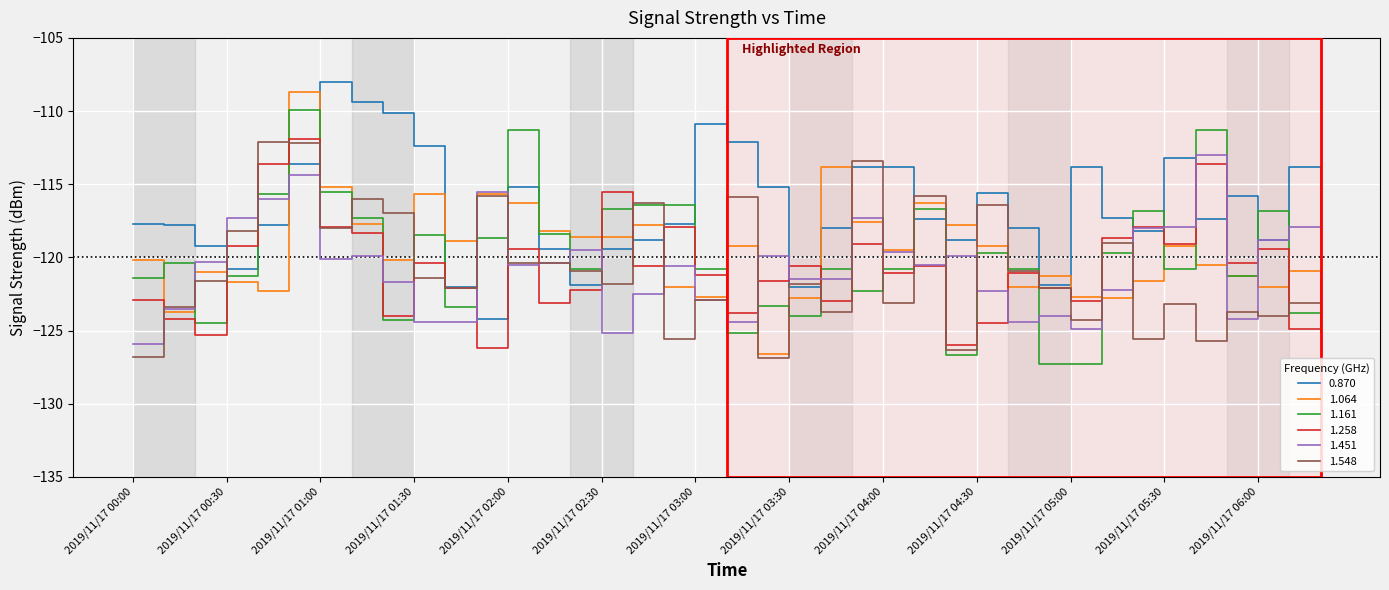

True or false: 1.064 and 0.870 cross at least once.

True